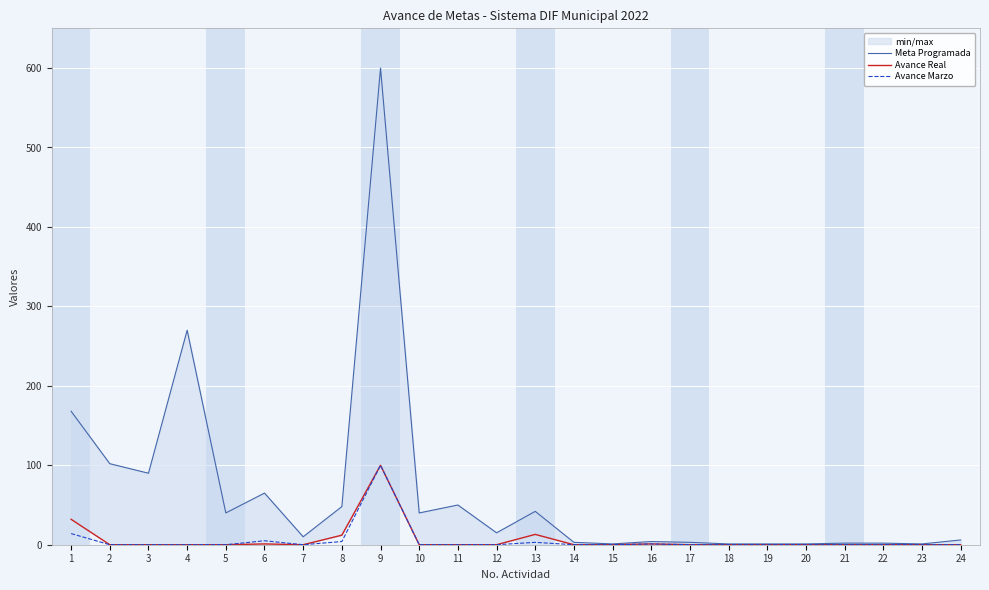

How many lines are shown in the chart?

3